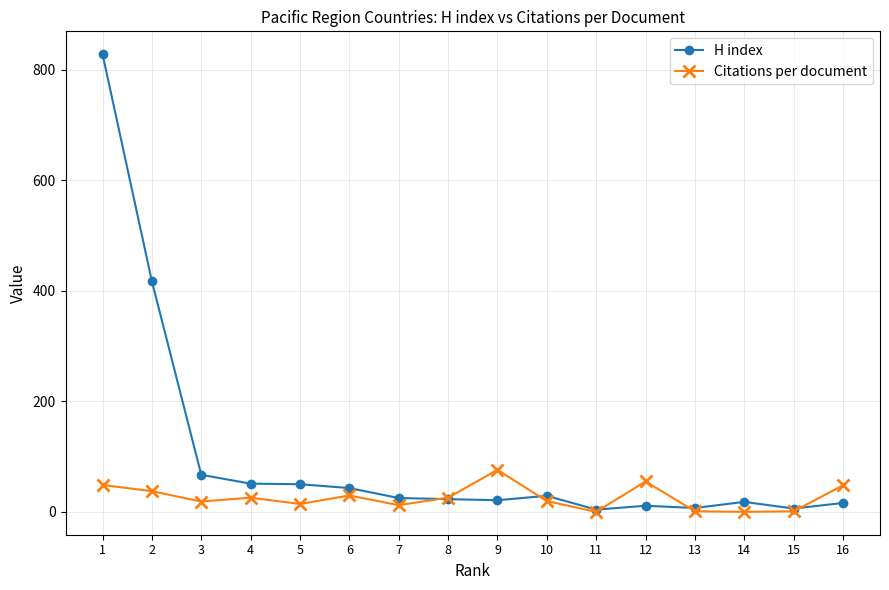

How many data points in H index are less than 25?

8